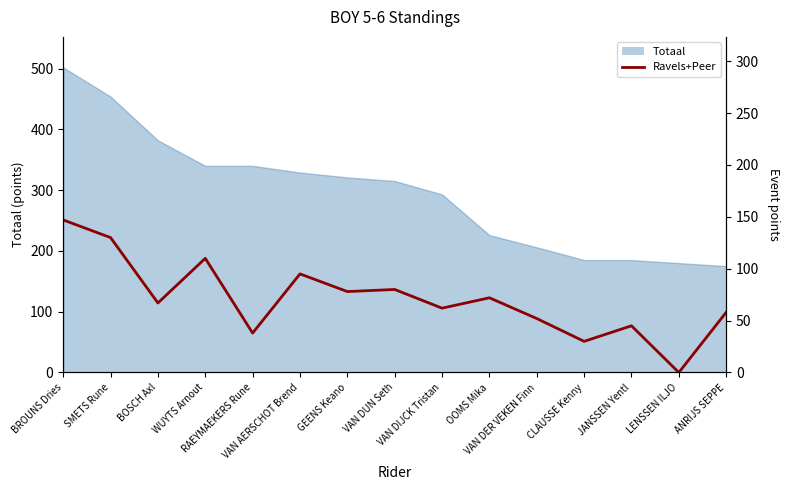

How many data points are above 67?

7